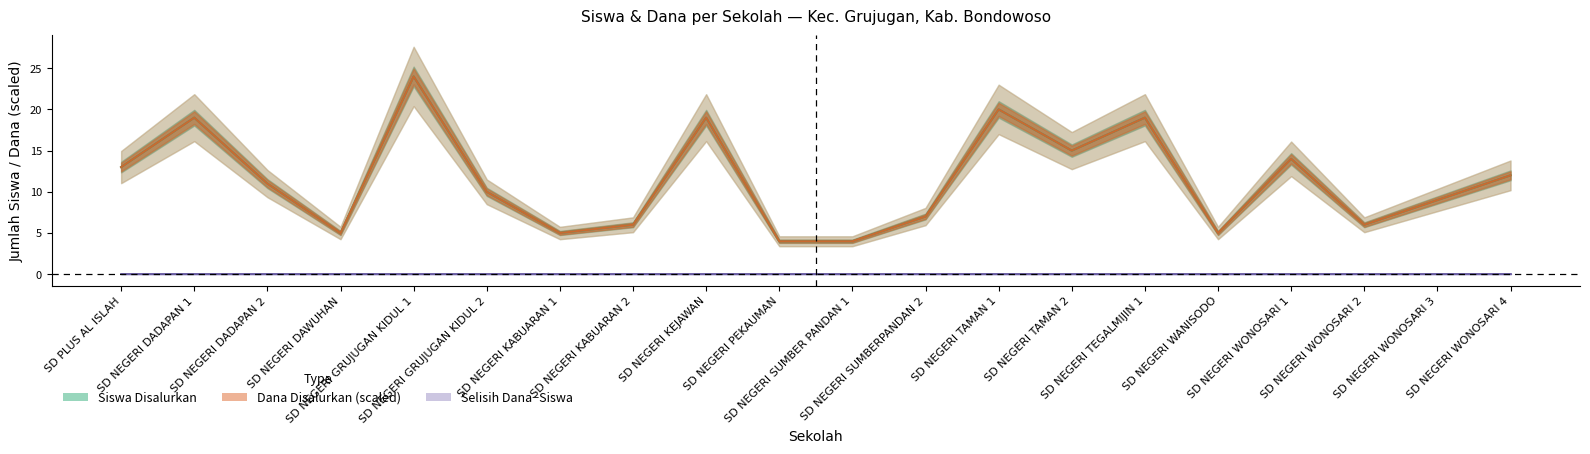

True or false: Siswa Disalurkan and Siswa Pemberian cross at least once.

False